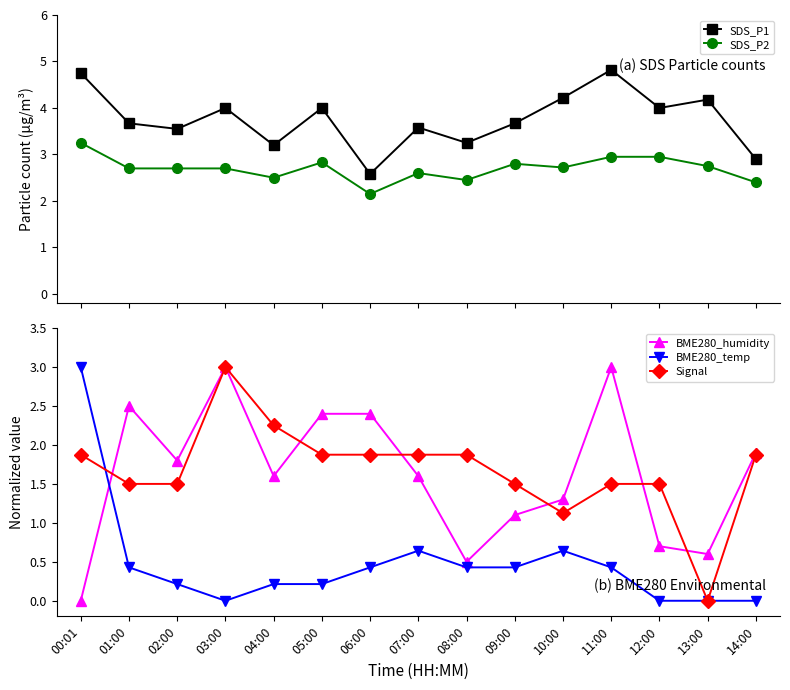

Which has a higher value, 00:01 or 13:00?

00:01